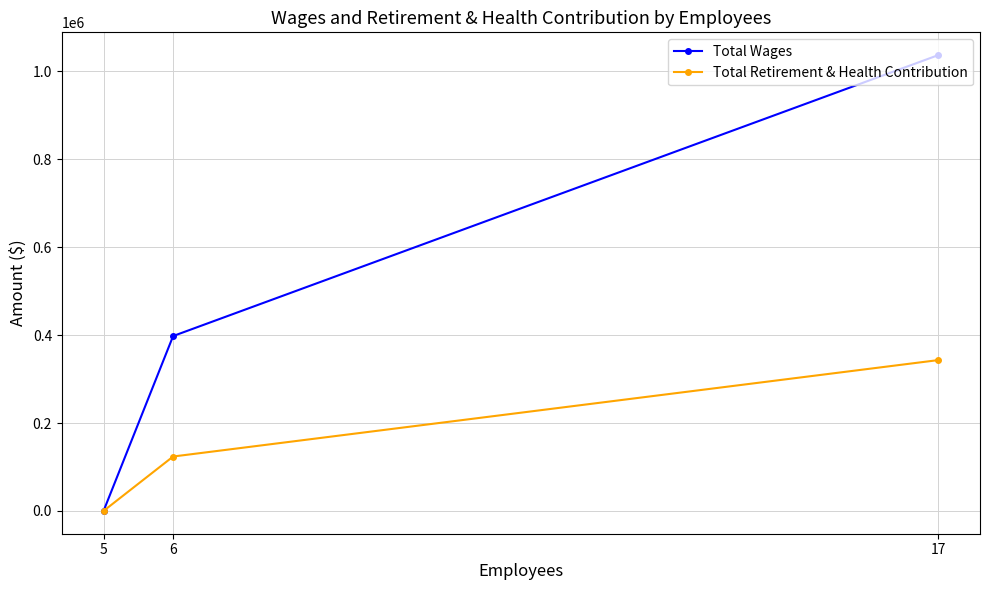

What are all the series names shown in the legend?

Total Wages, Total Retirement & Health Contribution